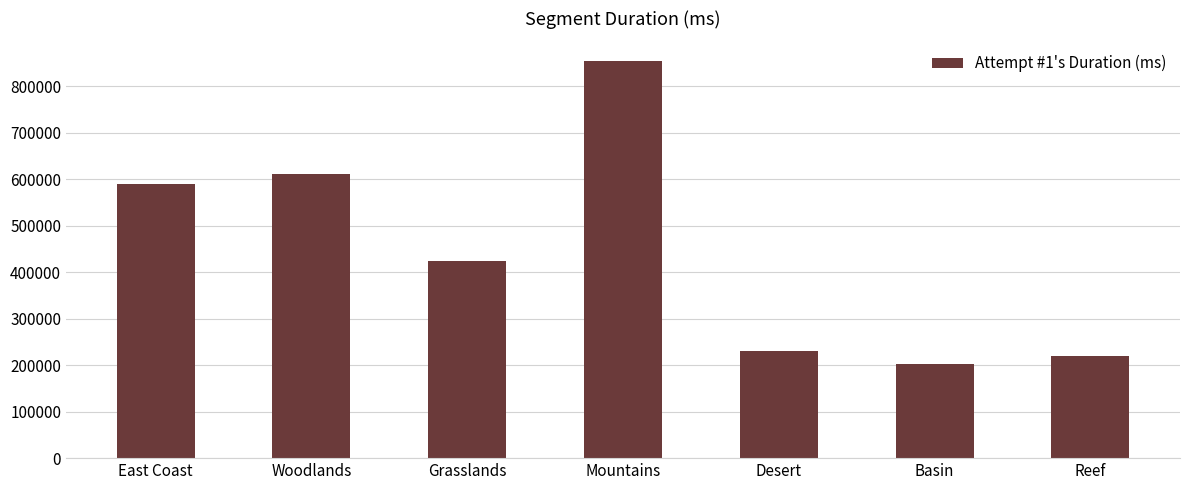

At which label does the data first exceed 424236?

East Coast